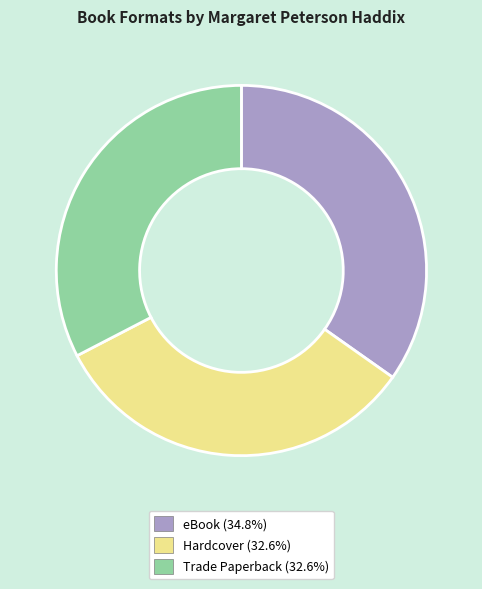

Between Trade Paperback and eBook, which is larger?

eBook